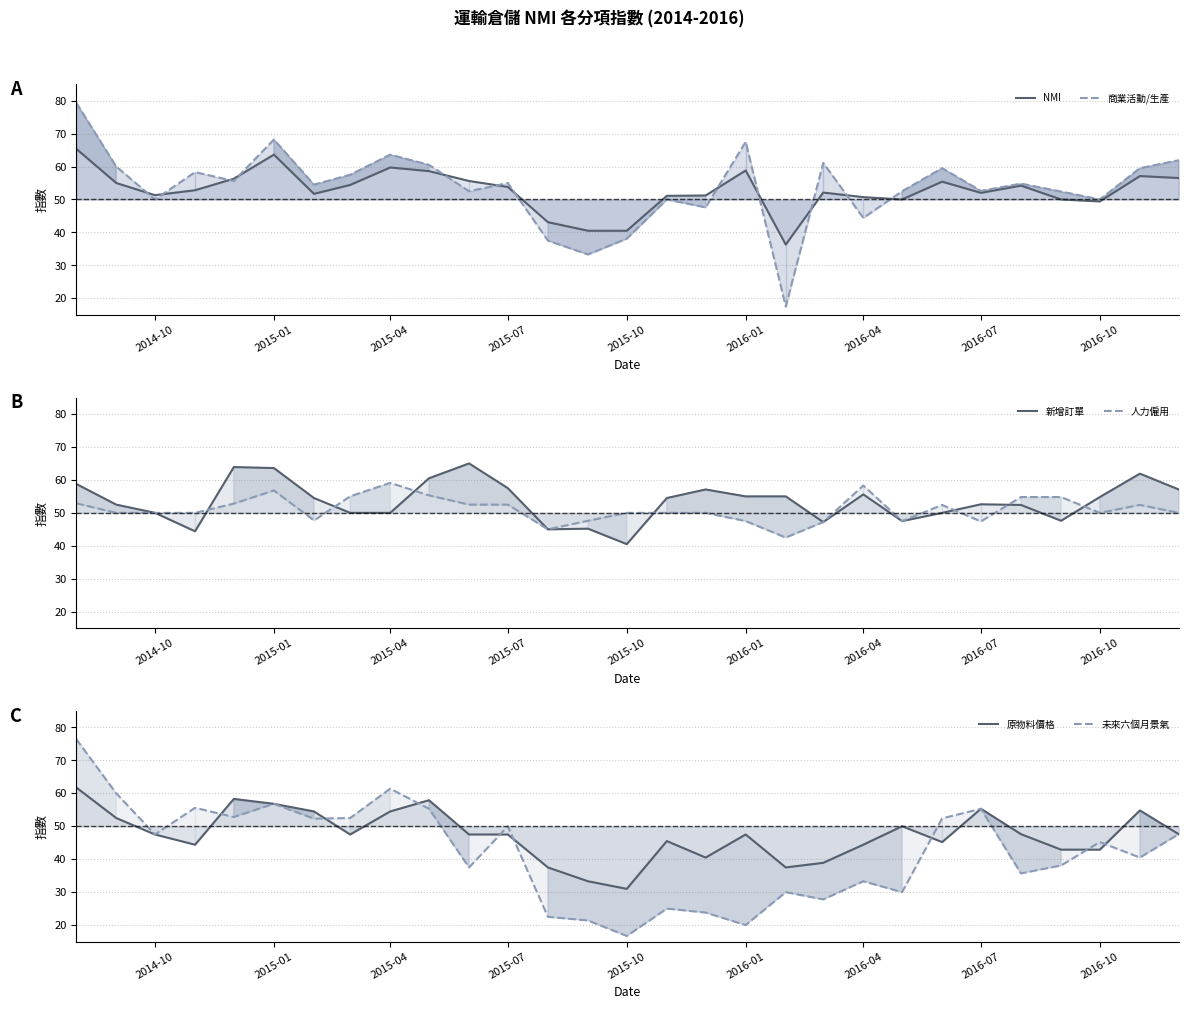

After their last crossing, which series has the higher values: 未來六個月景氣 or 人力僱用?

人力僱用